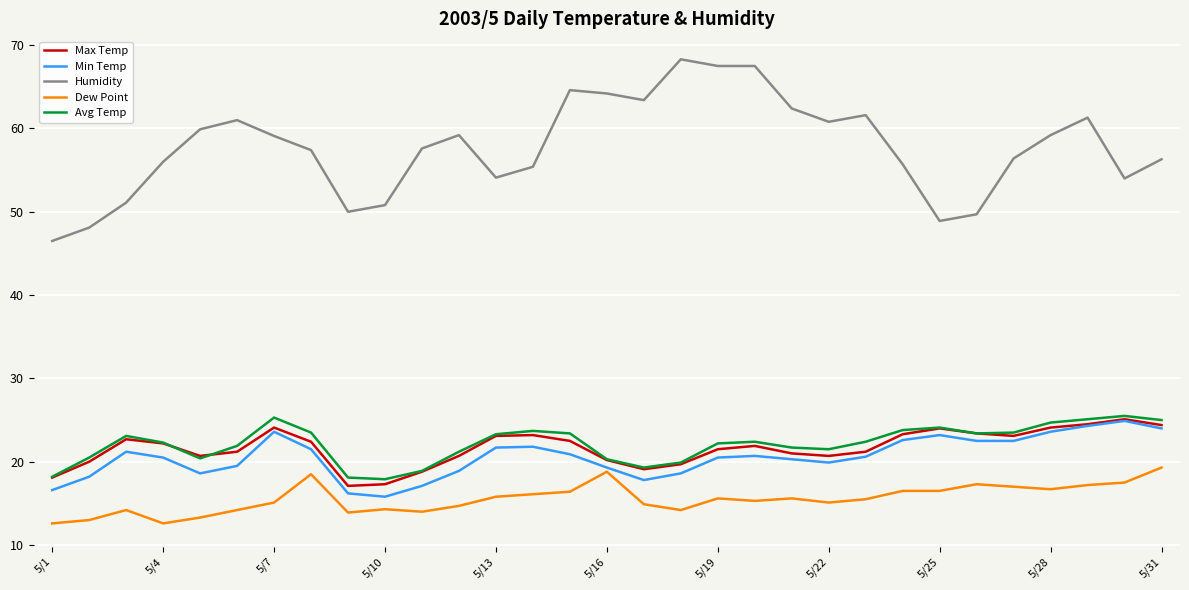

Which series has the widest spread of values?

Humidity